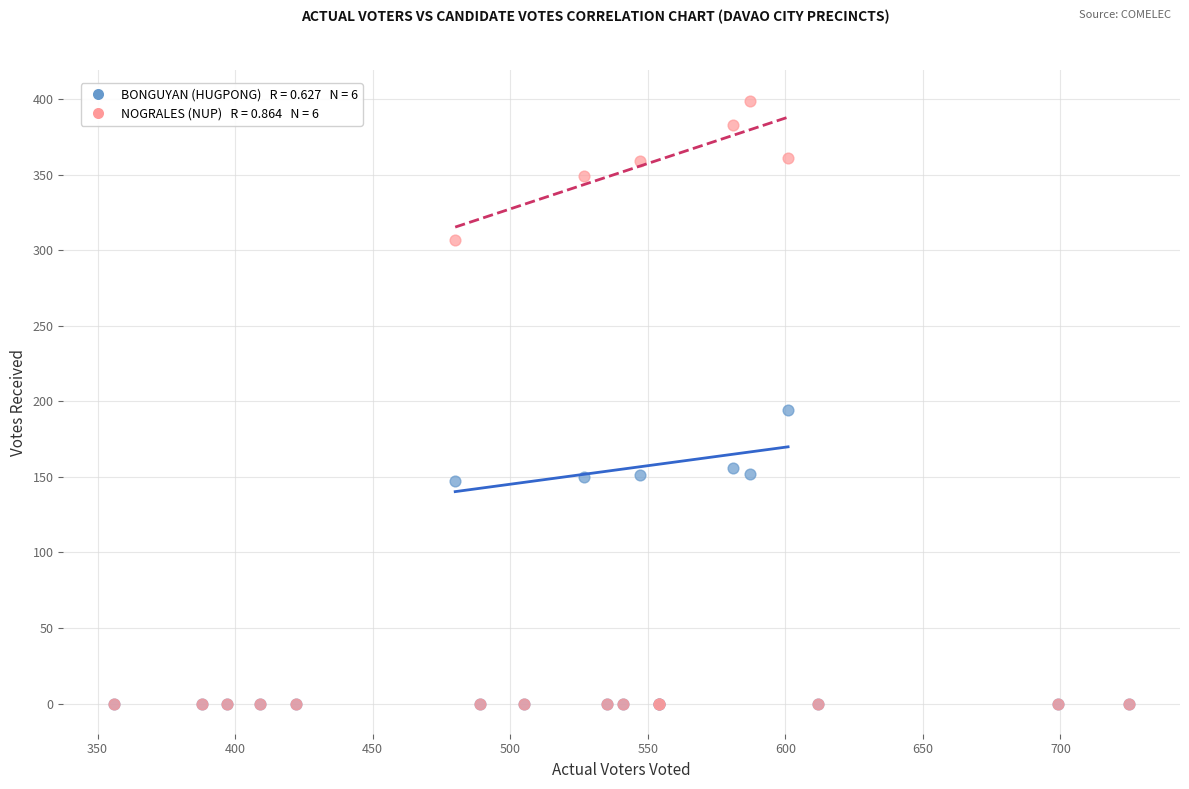

Across all series, what Y value is closest to 199?

194